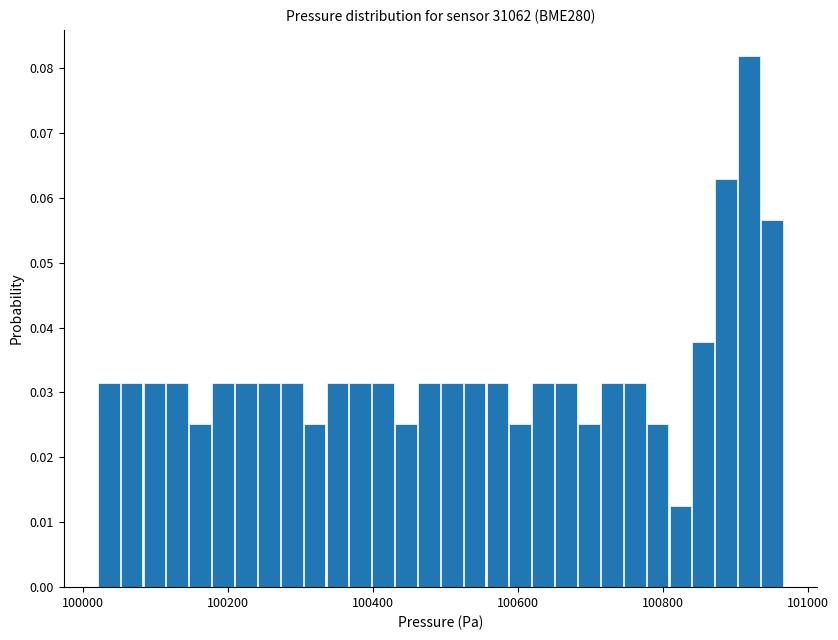

Read against the x-axis, roughly where is the centre of the tallest bar?

100920